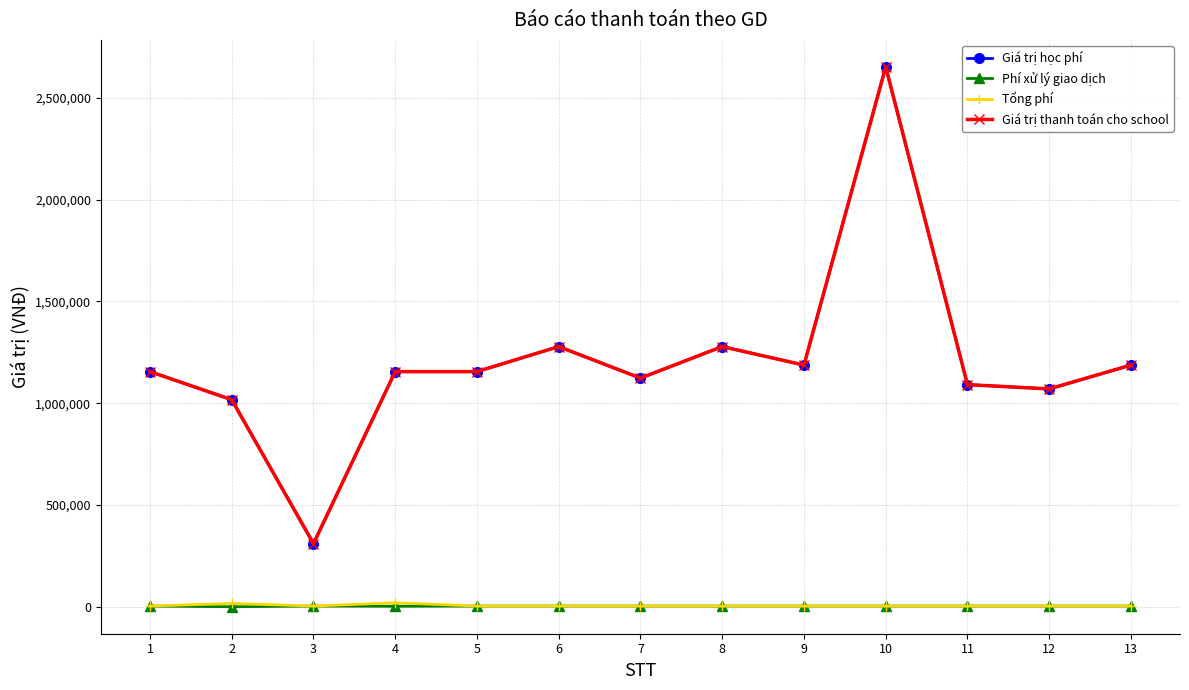

Is this an area chart (filled region under the line)?

No